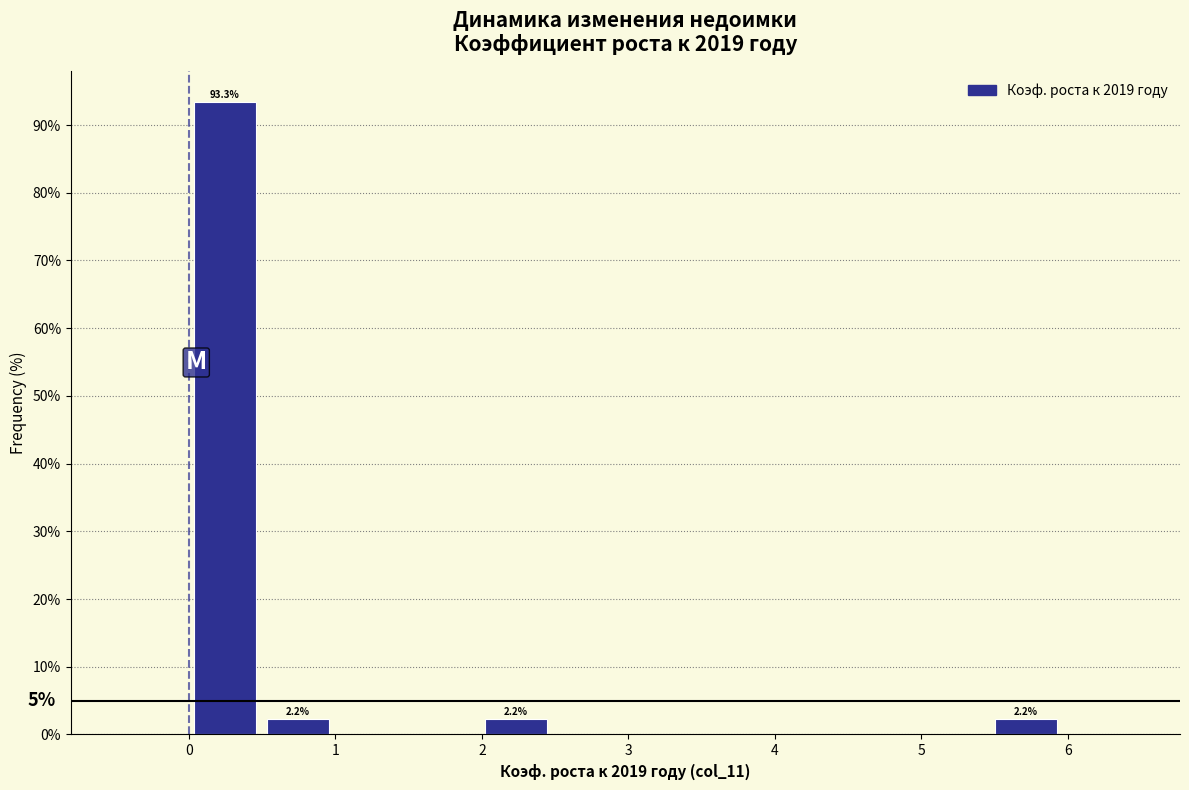

Which range on the x-axis has the tallest bar?

0.0 to 0.5